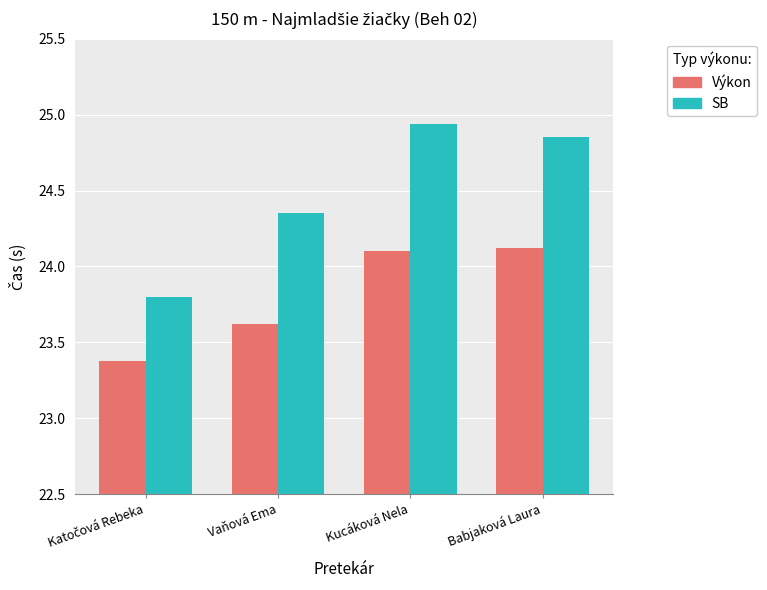

What position from the left is Vaňová Ema?

2